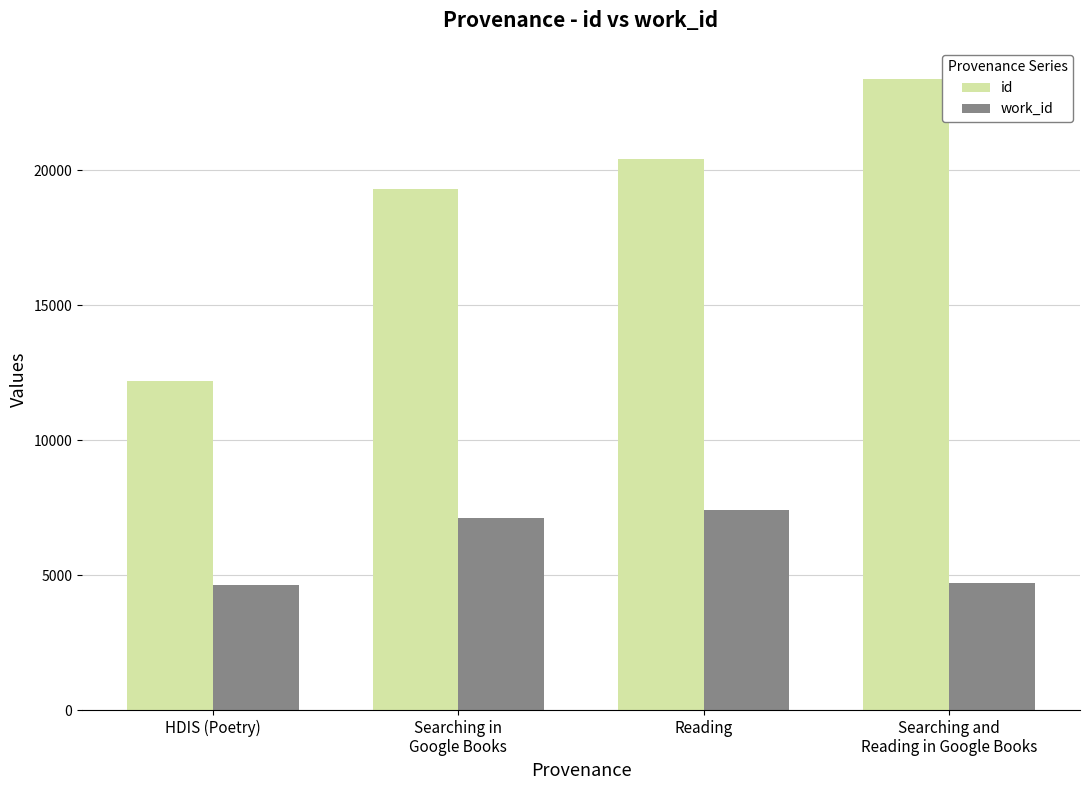

Which series has the largest total across all categories?

id